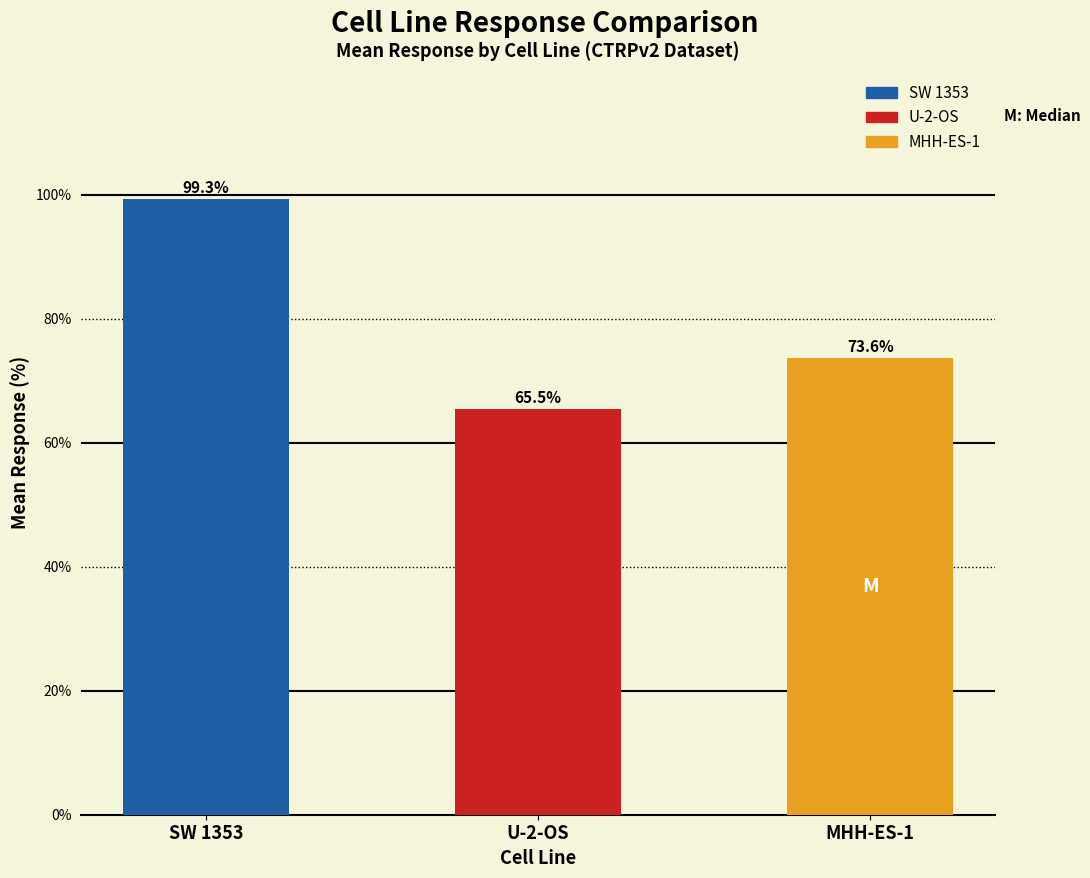

What is the label of the 2nd bar from the left?

U-2-OS